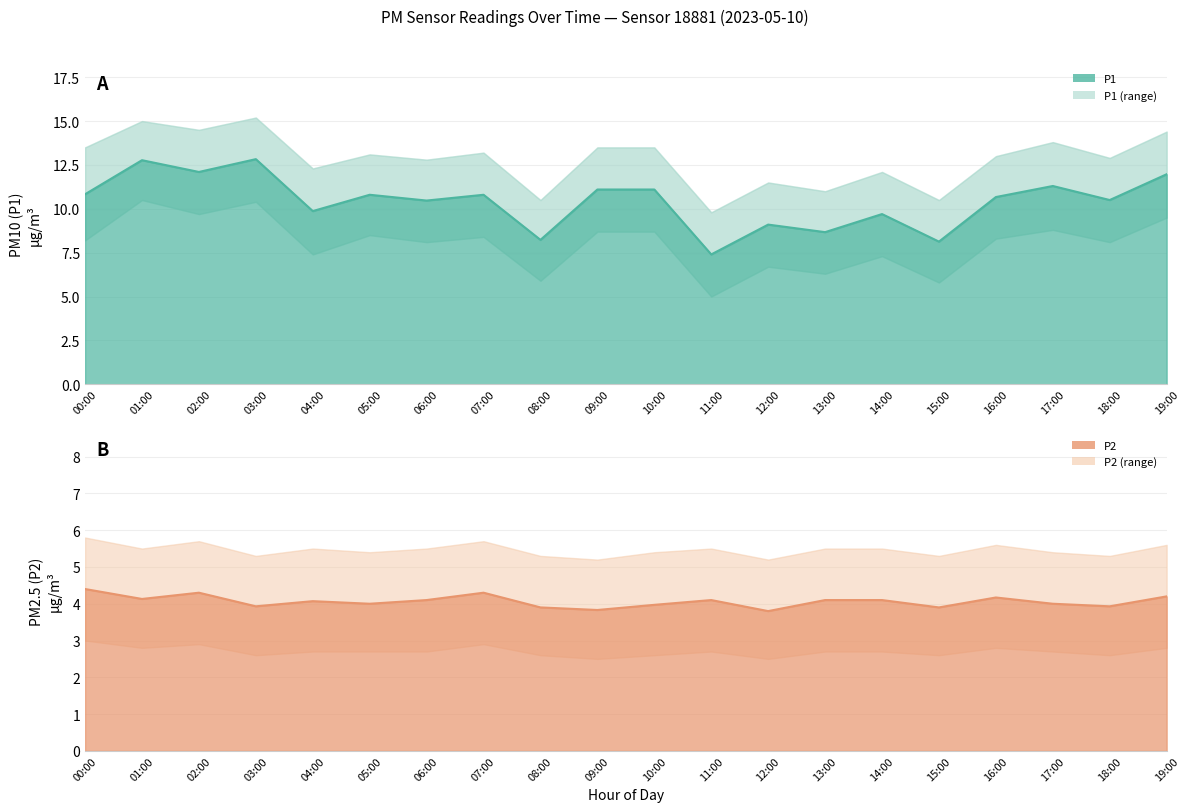

What position from the right is 16:00?

4